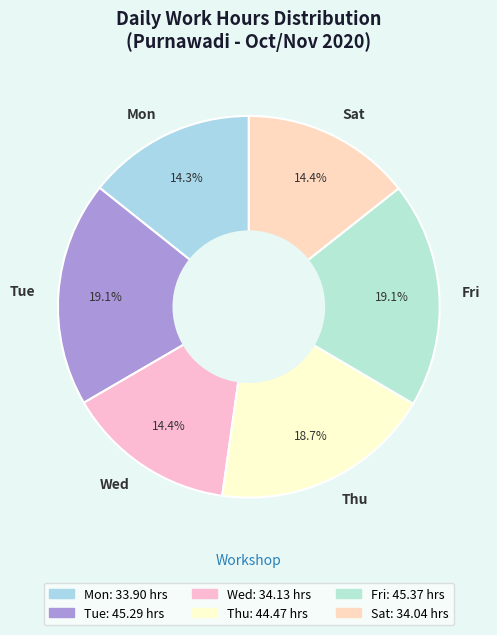

How many slices are in this pie chart?

6